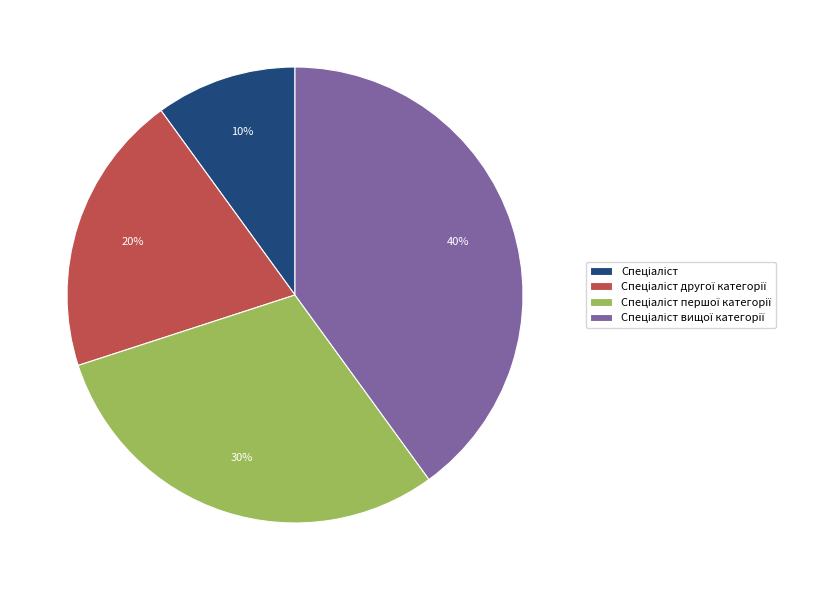

To the nearest percent, what is the difference between the largest and smallest slice percentages?

30%